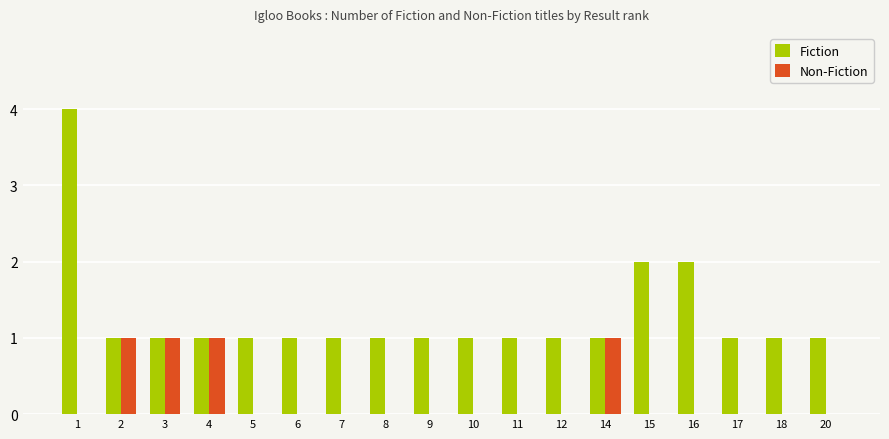

True or false: Fiction has a value of 2 at 16.

True